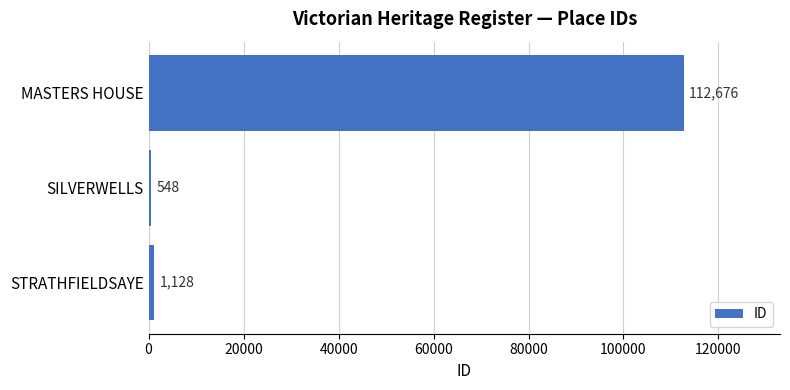

List the labels in order of value, largest first.

MASTERS HOUSE, STRATHFIELDSAYE, SILVERWELLS